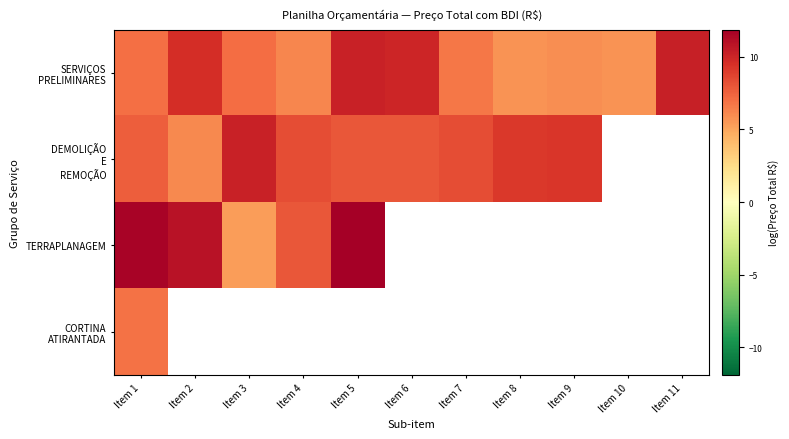

Which has a higher value, Item 8 or Item 7?

Item 7